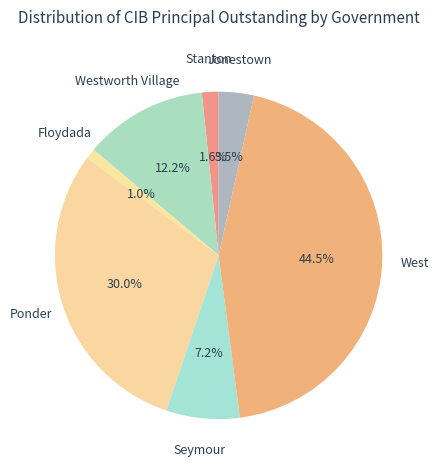

How many slices are in this pie chart?

7